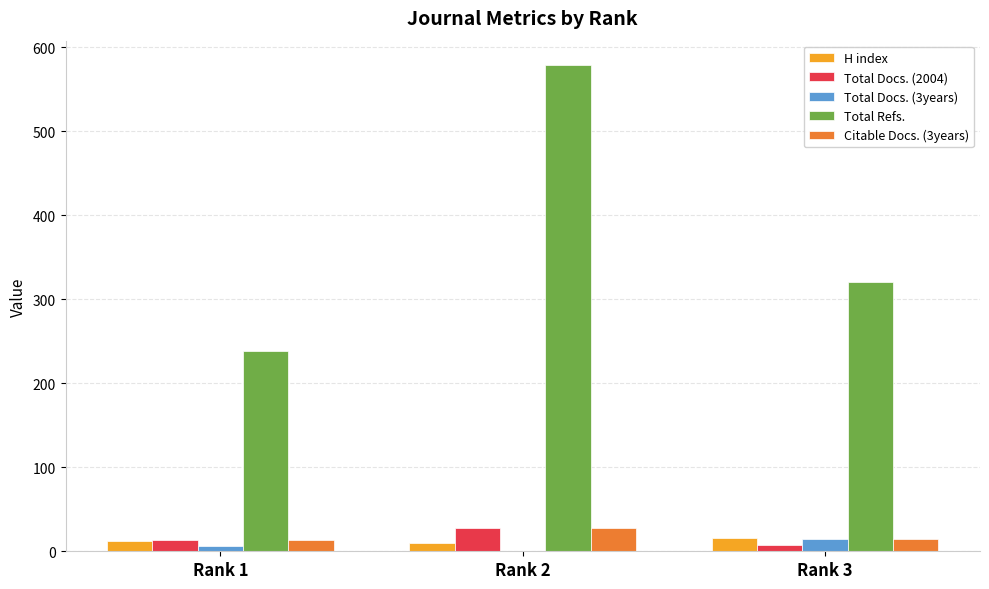

Which category has the highest value in the Total Refs. series?

Rank 2